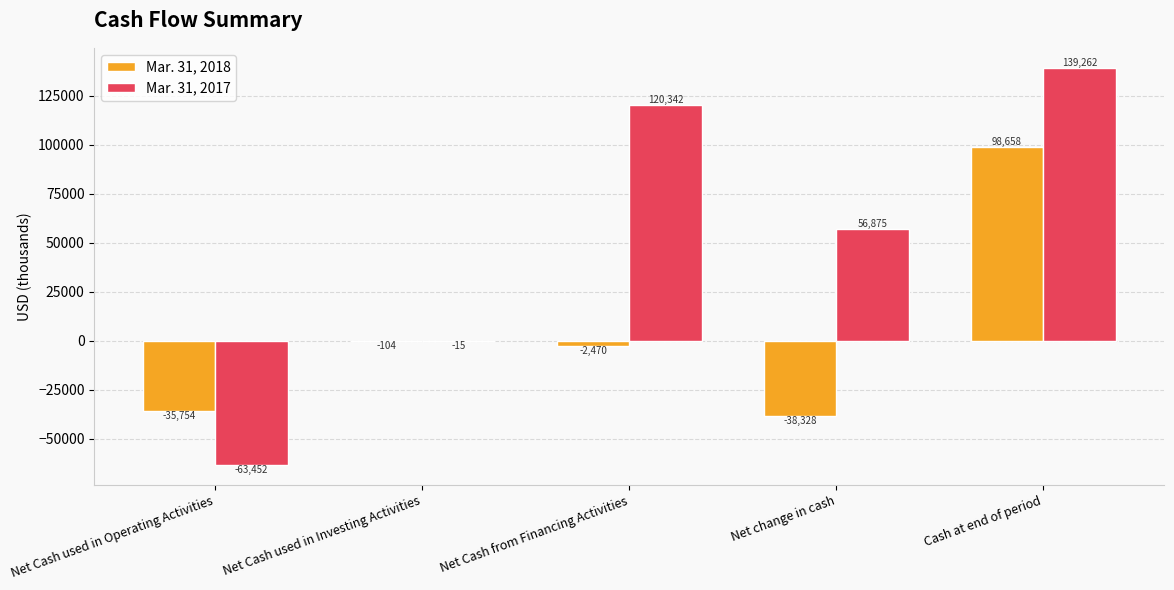

Which series changed the most between Net Cash used in Investing Activities and Cash at end of period?

Mar. 31, 2017